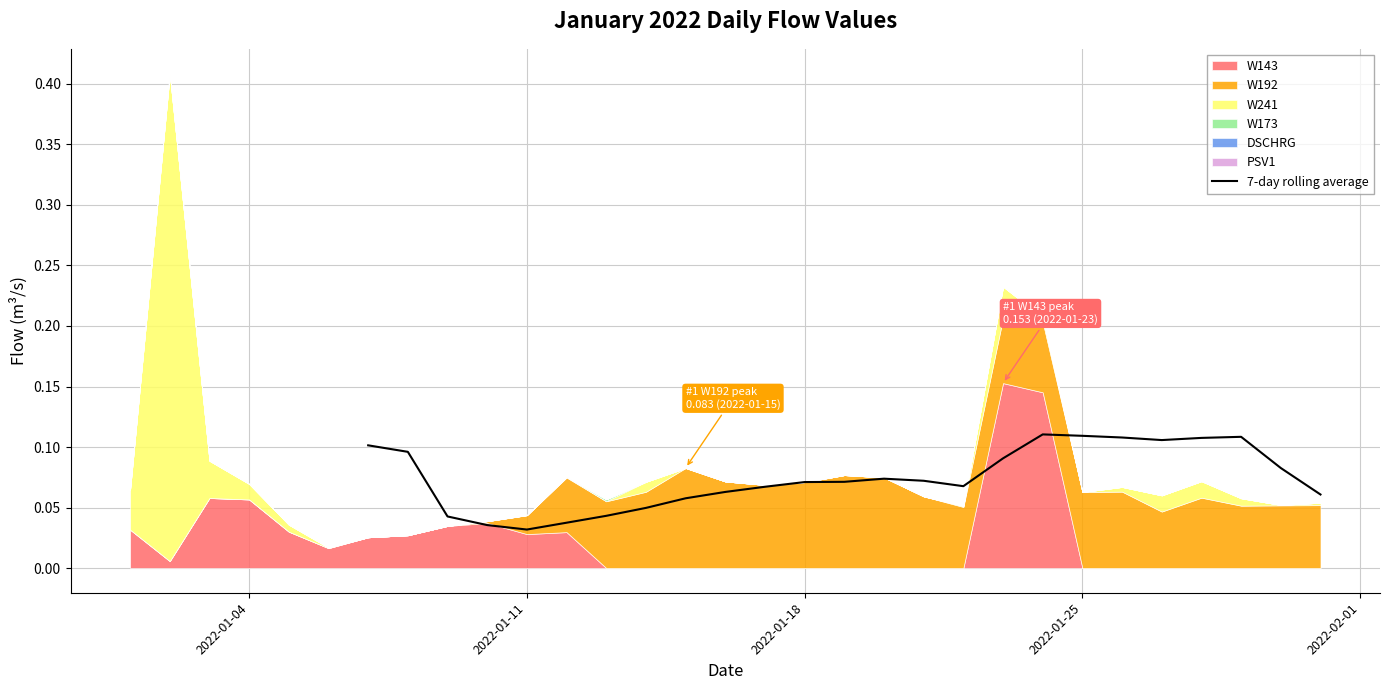

The value at 14 is 0.0. True or false?

False